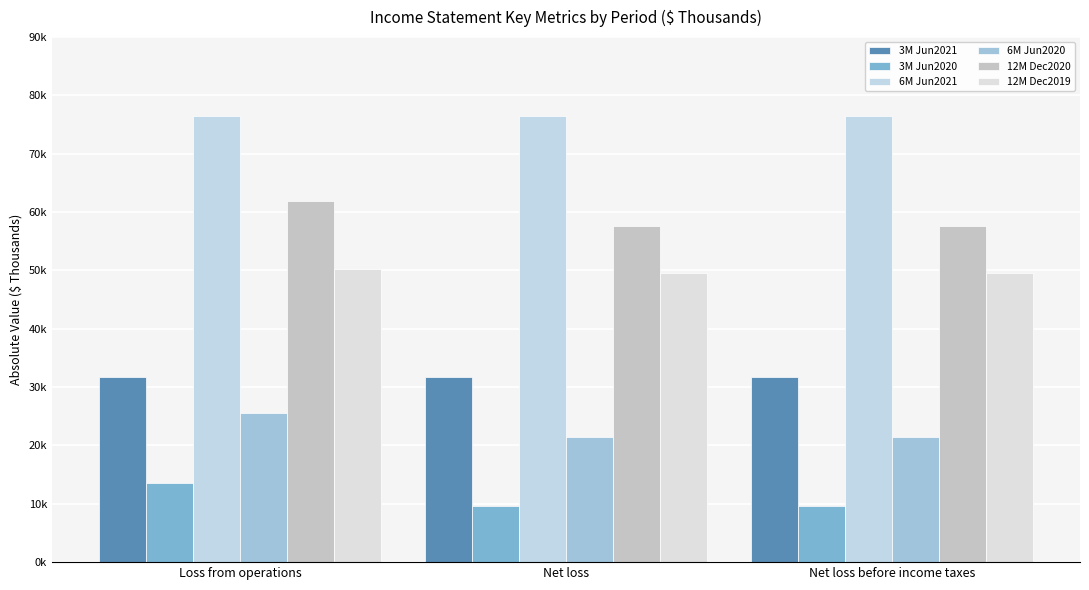

What position from the left is Net loss before income taxes?

3